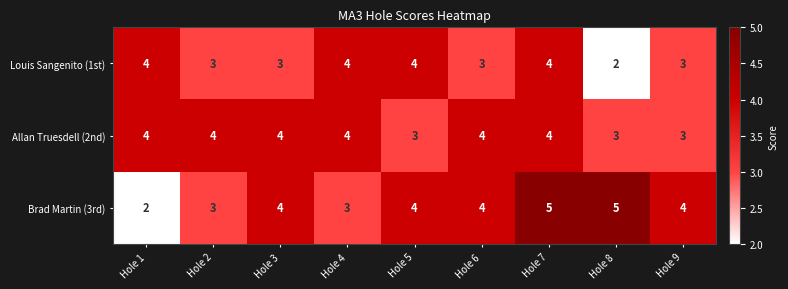

Where does the Louis Sangenito (1st) series first go above 3?

Hole 1